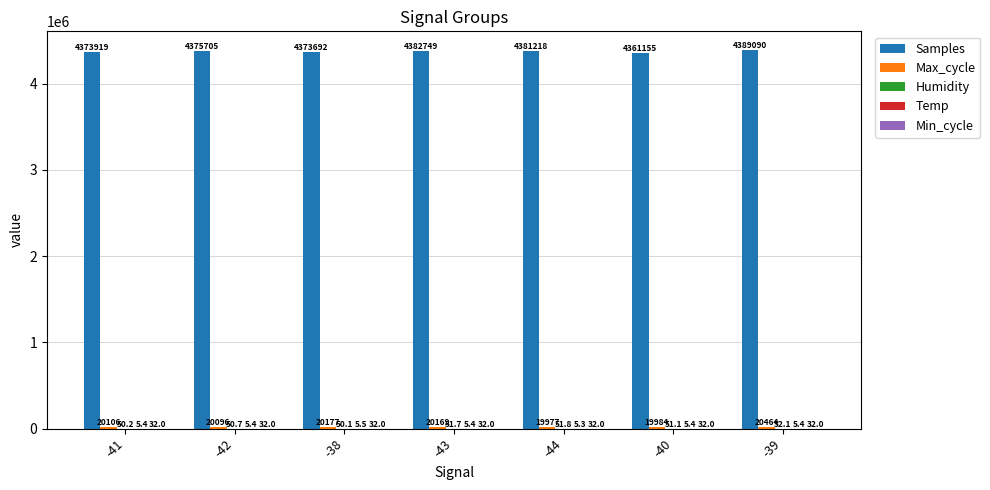

At which label does Samples first exceed 4375704?

-42